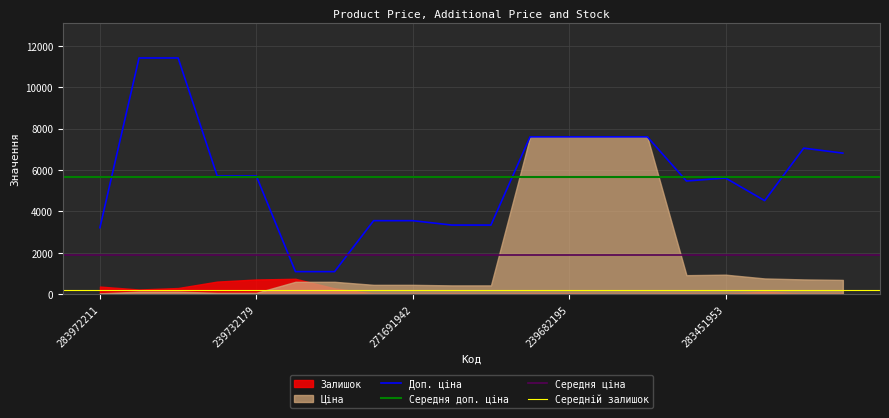

Rank the series at 283391953 from lowest to highest value.

Залишок, Ціна, Доп. ціна